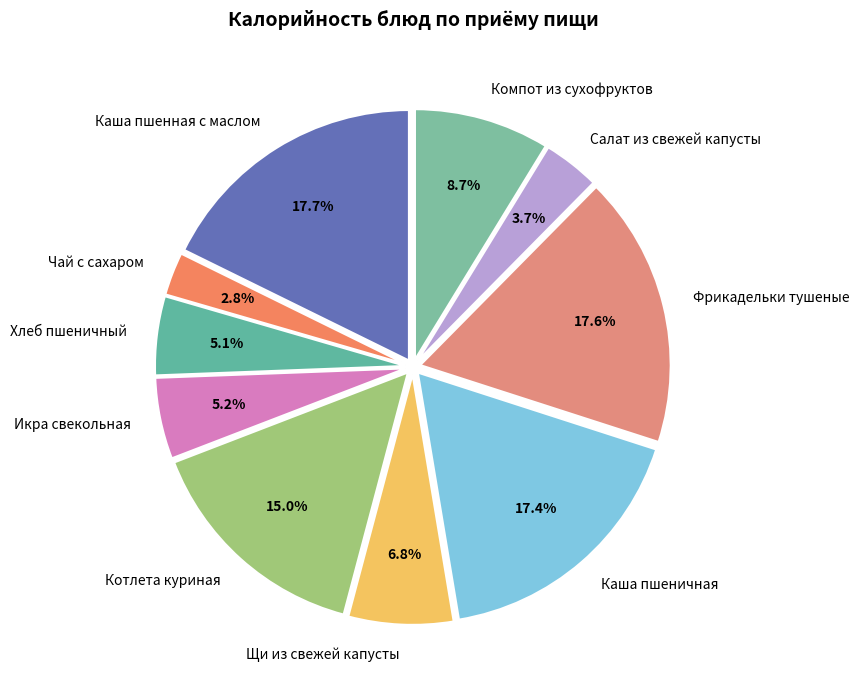

Which category has the smallest portion of the pie?

Чай с сахаром